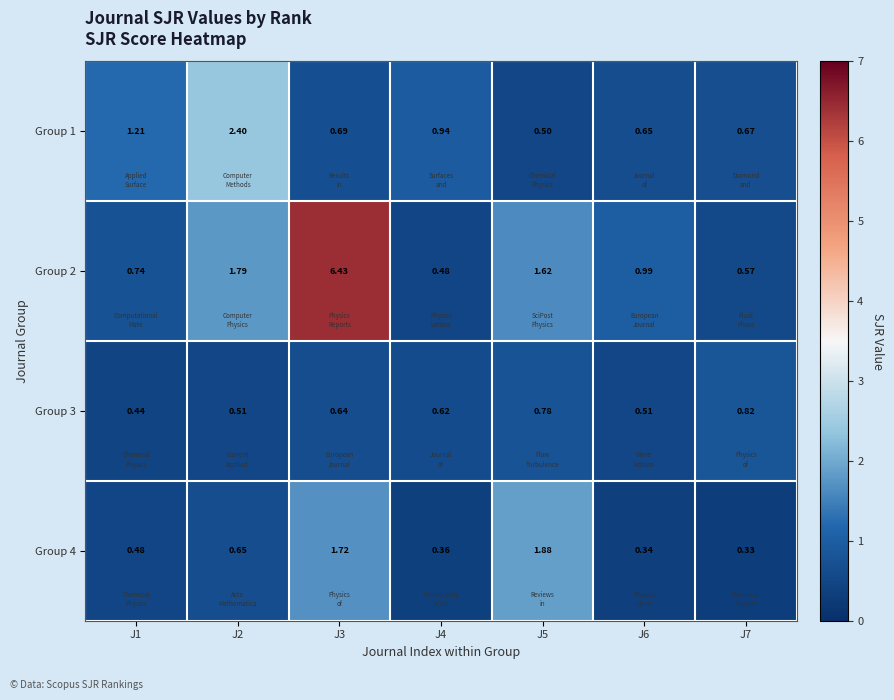

Which series changed the most between J2 and J7?

Group 1